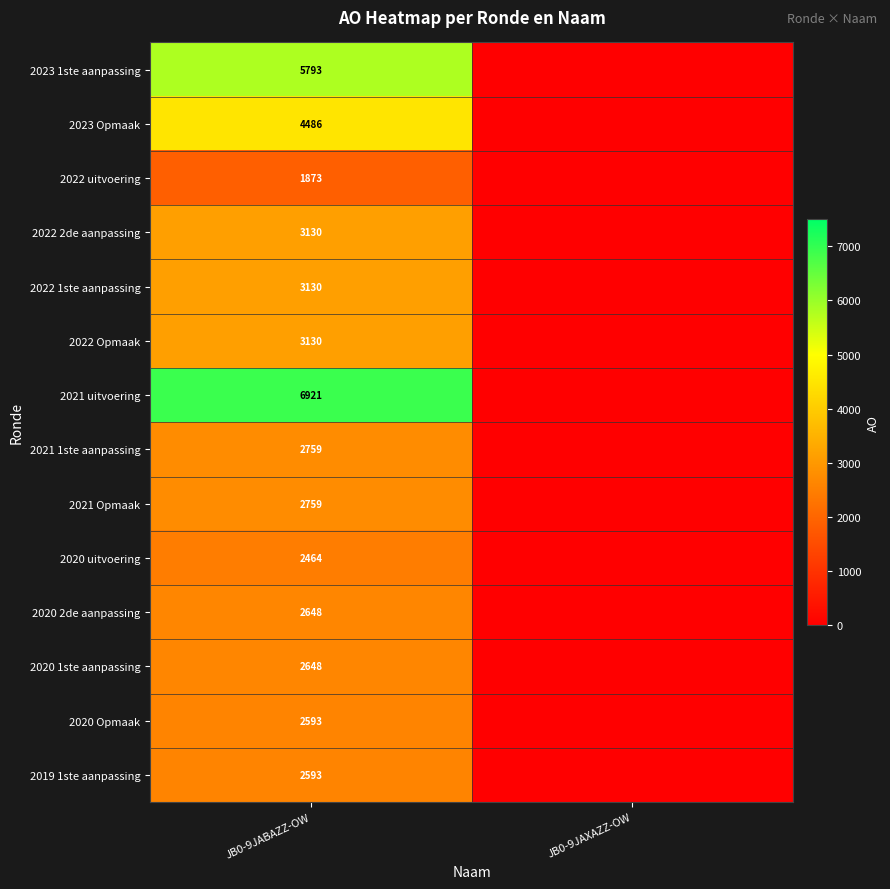

The value of 2020 Opmaak at JB0-9JABAZZ-OW is 2593. True or false?

True